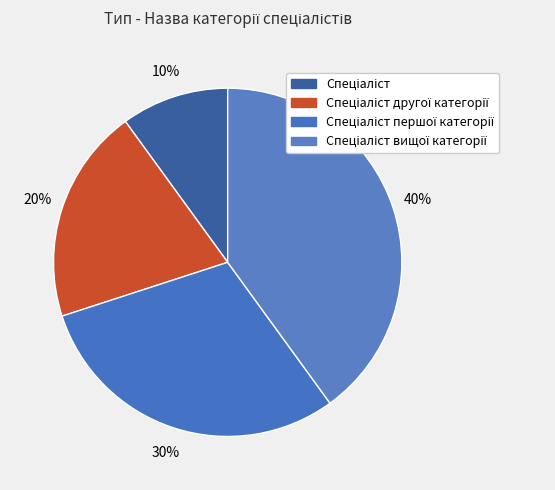

Count the number of slices in the pie.

4